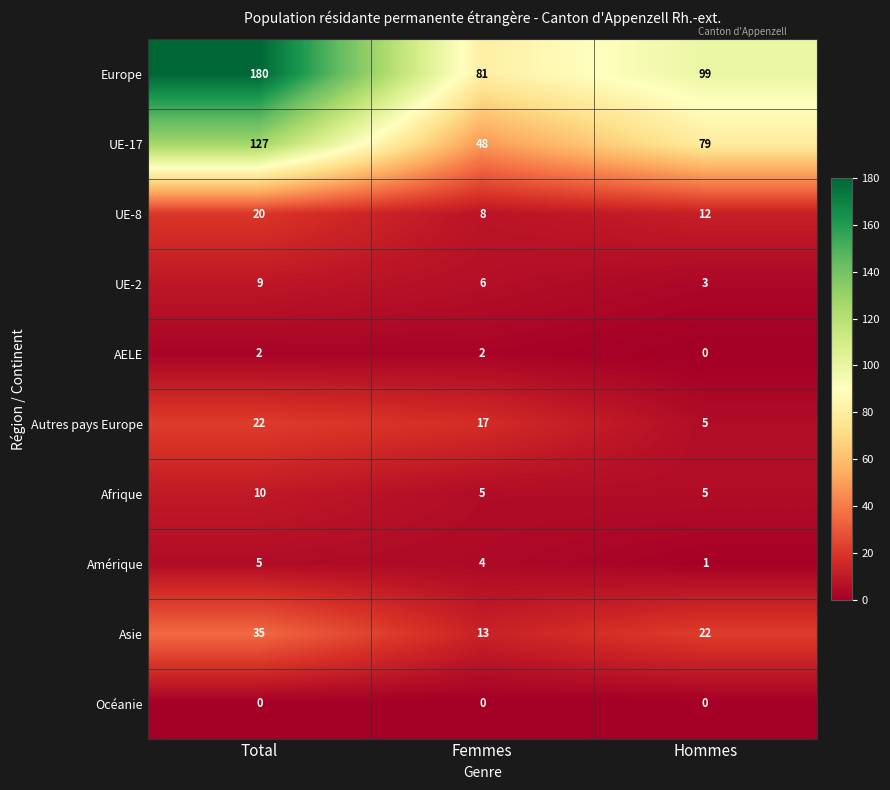

At how many categories does at least one series exceed 175?

1